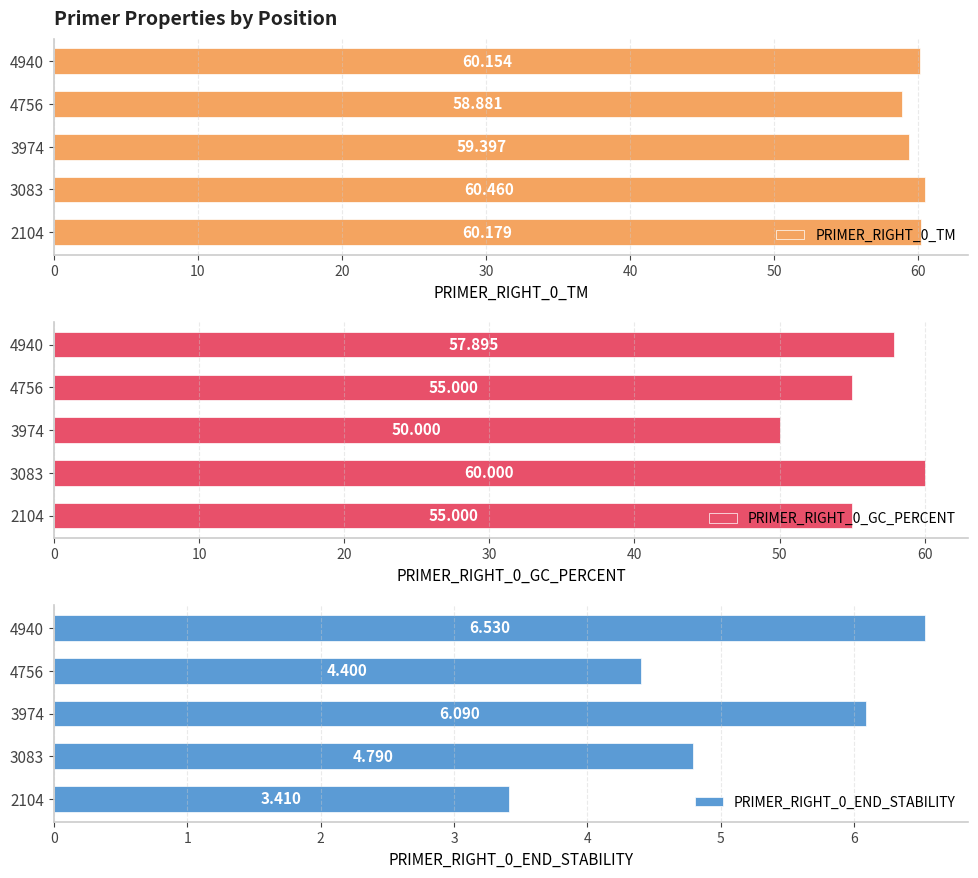

How many values in the PRIMER_RIGHT_0_GC_PERCENT series are below 55?

1